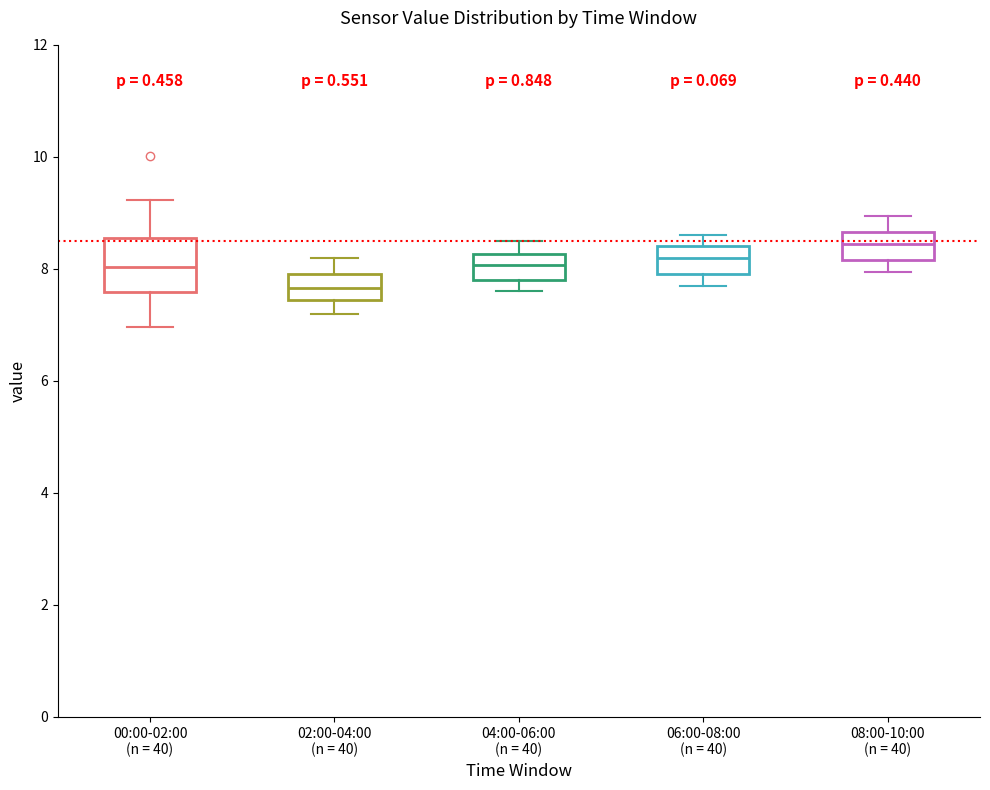

Reading left to right, read every box against the y-axis: the position of its median line, the range the box covers, and the ends of its whiskers. The values are not printed on the chart, so give them approximately, as read against the axis.

00:00-02:00 (n = 40): median 8.0, box 7.6 to 8.6, whiskers 7.0 to 9.2
02:00-04:00 (n = 40): median 7.6, box 7.4 to 8.0, whiskers 7.2 to 8.2
04:00-06:00 (n = 40): median 8.0, box 7.8 to 8.2, whiskers 7.6 to 8.6
06:00-08:00 (n = 40): median 8.2, box 8.0 to 8.4, whiskers 7.8 to 8.6
08:00-10:00 (n = 40): median 8.4, box 8.2 to 8.6, whiskers 8.0 to 9.0